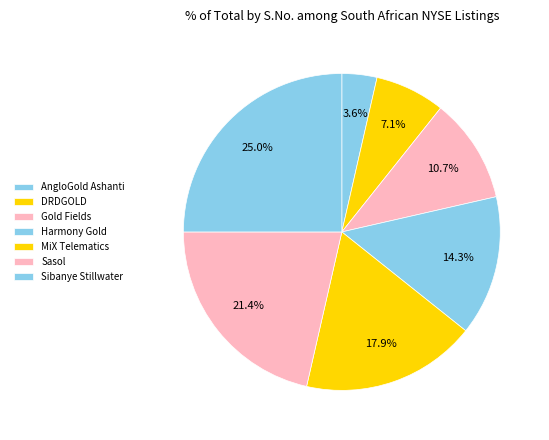

What percentage do DRDGOLD and Sasol together represent?

28.6%